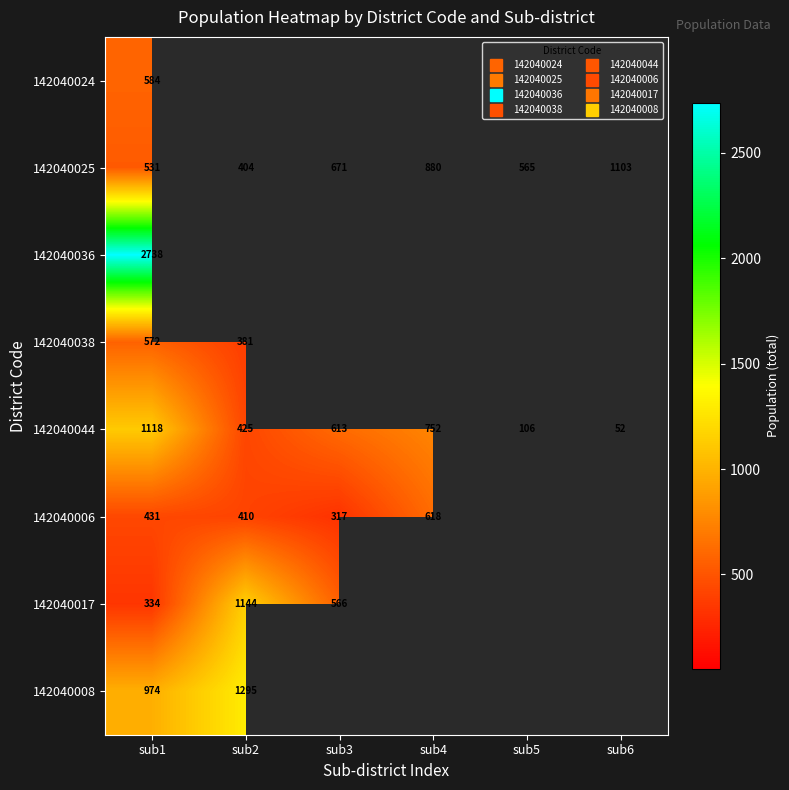

Which series has the widest spread of values?

142040044